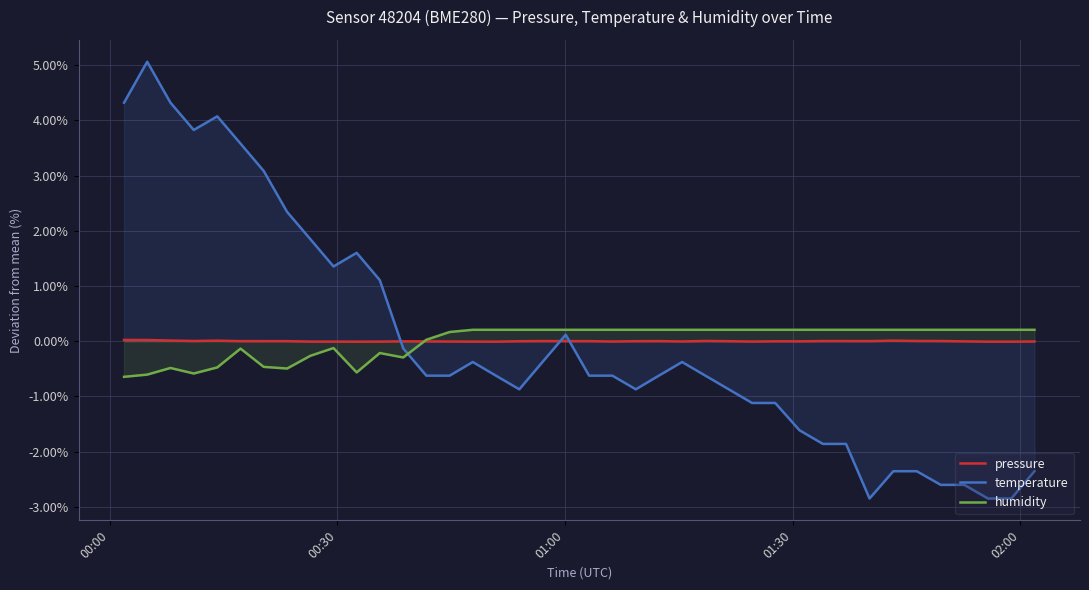

List the series in order of their peak value, highest first.

temperature, humidity, pressure